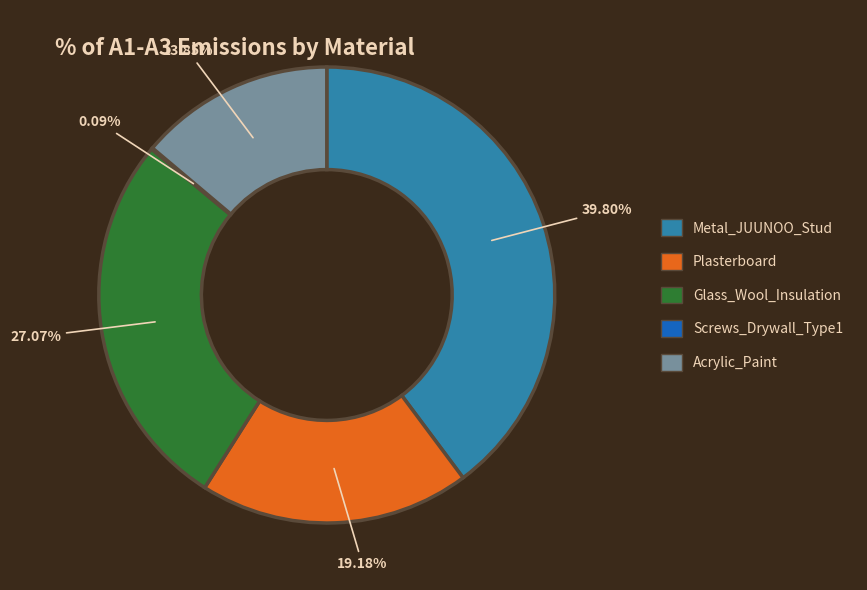

To the nearest percent, what percentage of the pie is Acrylic_Paint?

14%